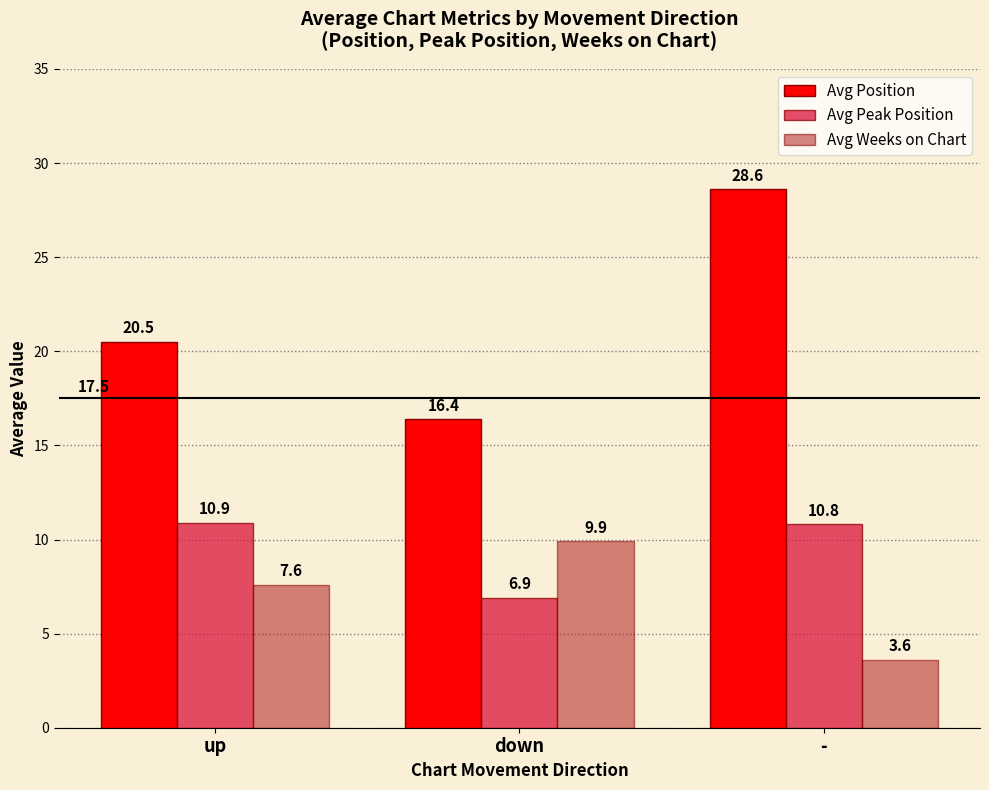

Is it true that Avg Position equals 25.0 at down?

False